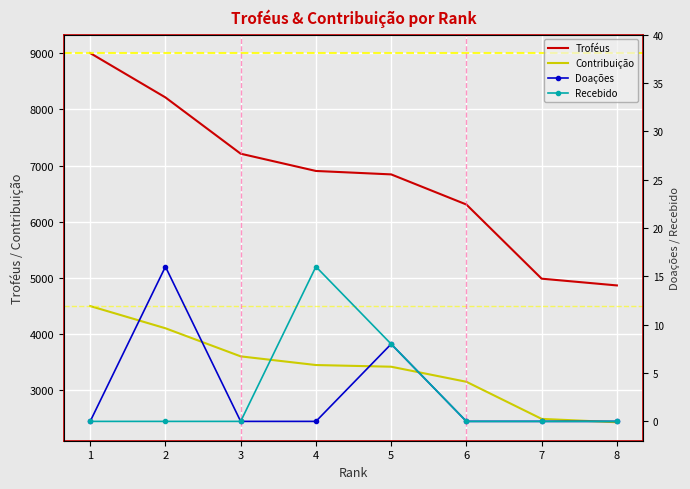

True or false: Troféus and Contribuição intersect in this chart.

False